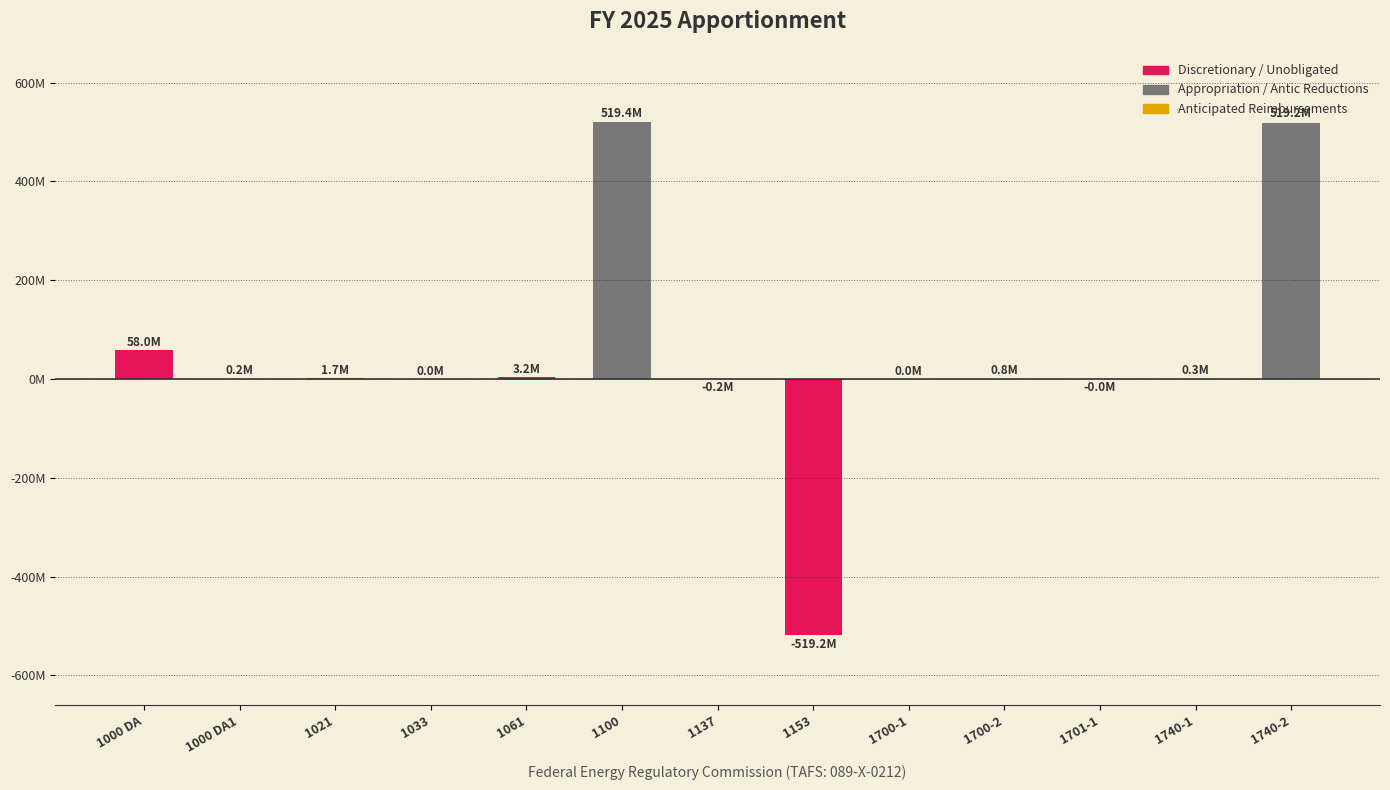

What value does the data have at 1021, to the nearest 100?

1728000